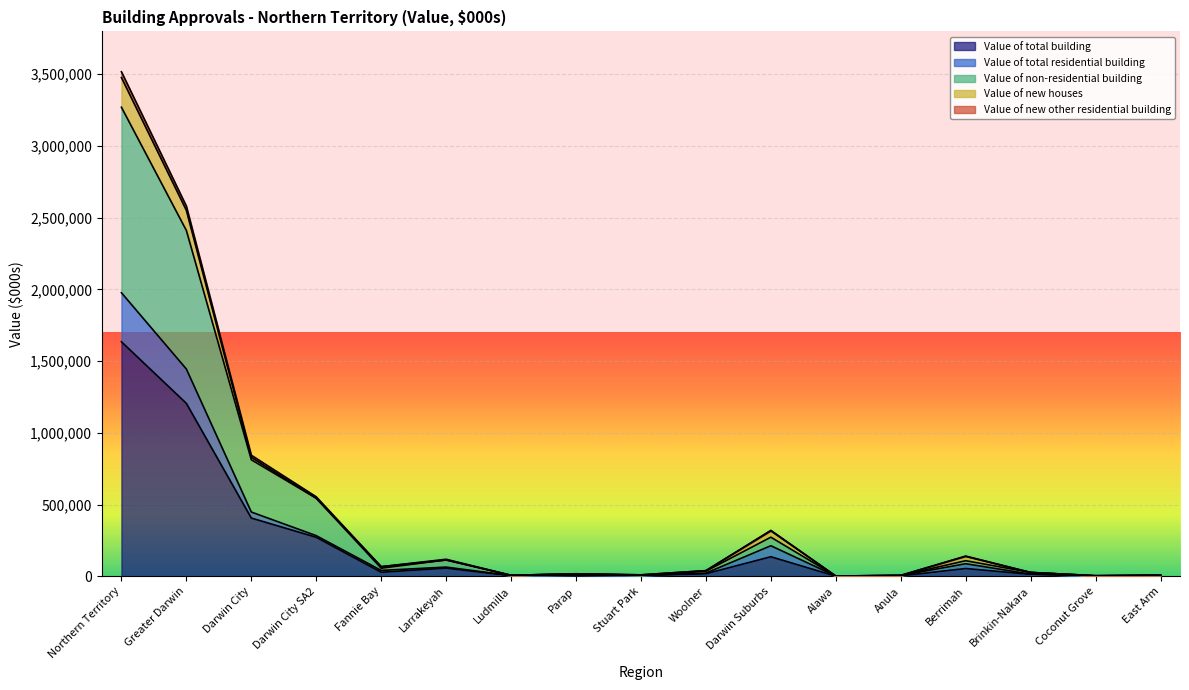

How many data points in Value of new other residential building are less than 39348?

8